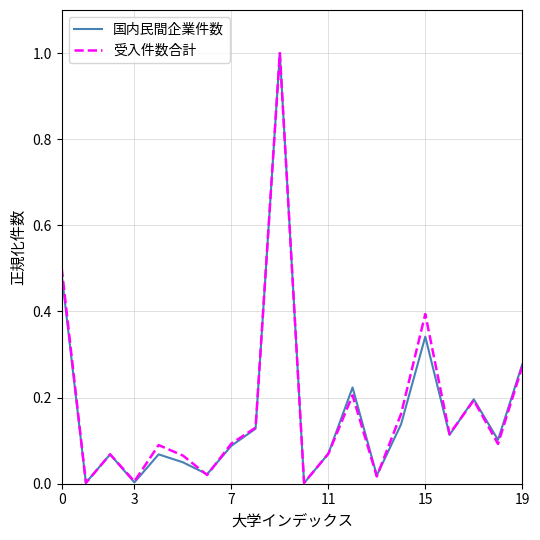

What is the highest value of the 国内民間企業件数 series?

1.0